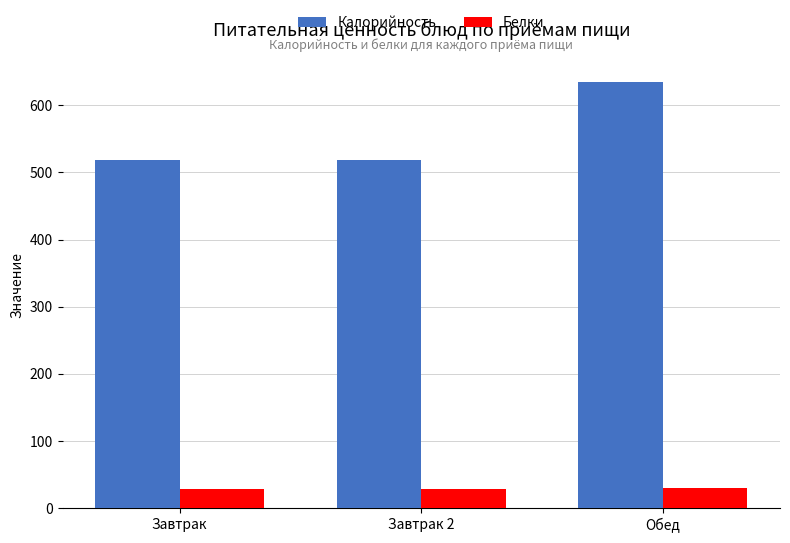

List the series in order of their peak value, highest first.

Калорийность, Белки